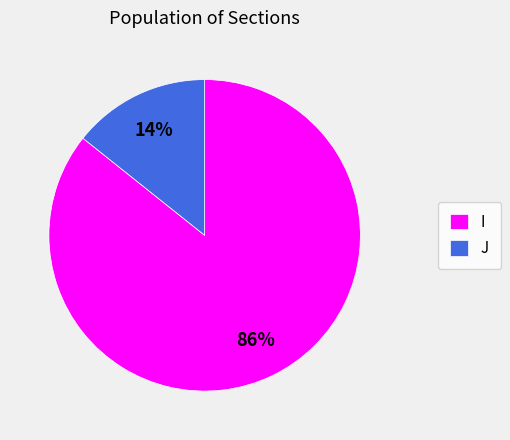

To the nearest percent, what is the average slice percentage?

50%